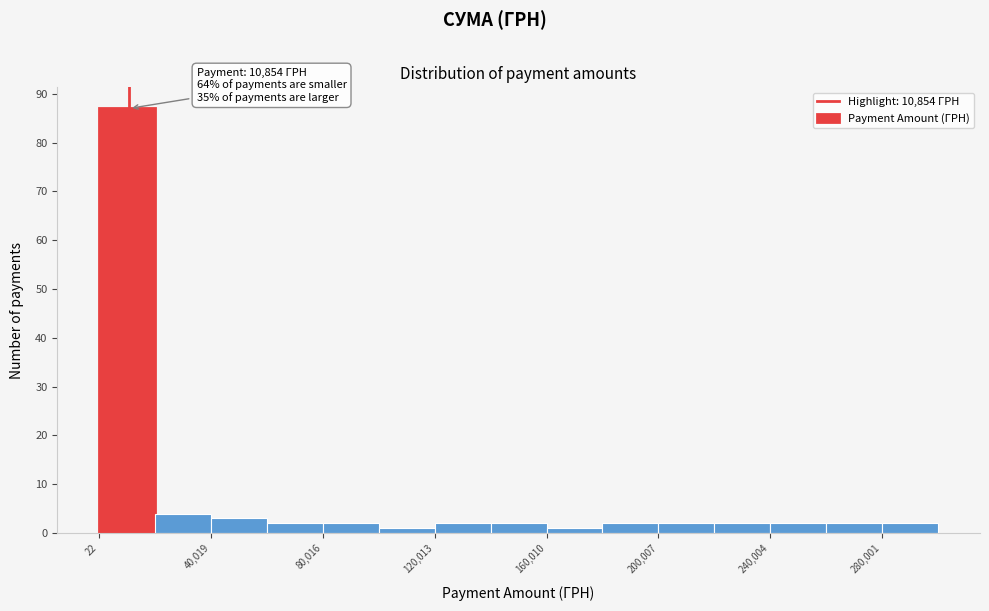

Read against the x-axis, roughly where is the centre of the tallest bar?

10000